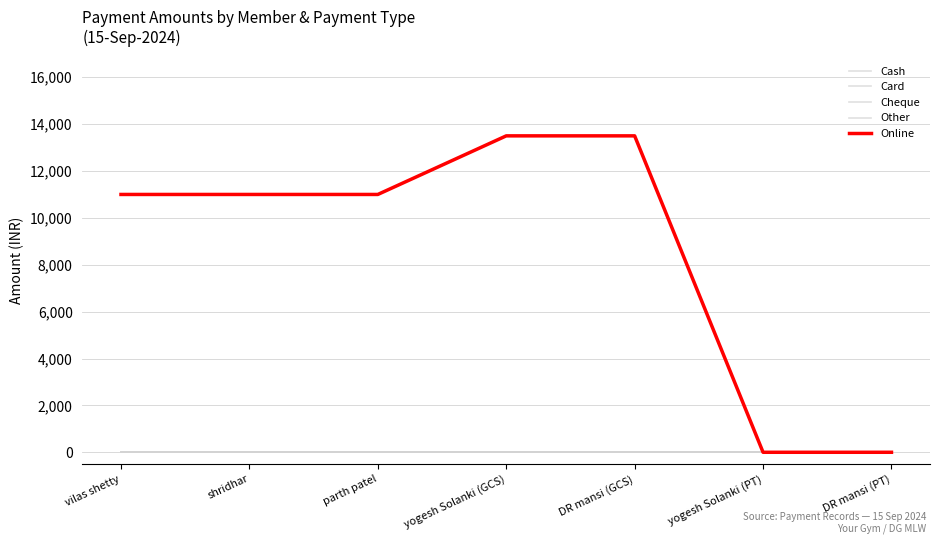

True or false: Cash and Cheque intersect in this chart.

False